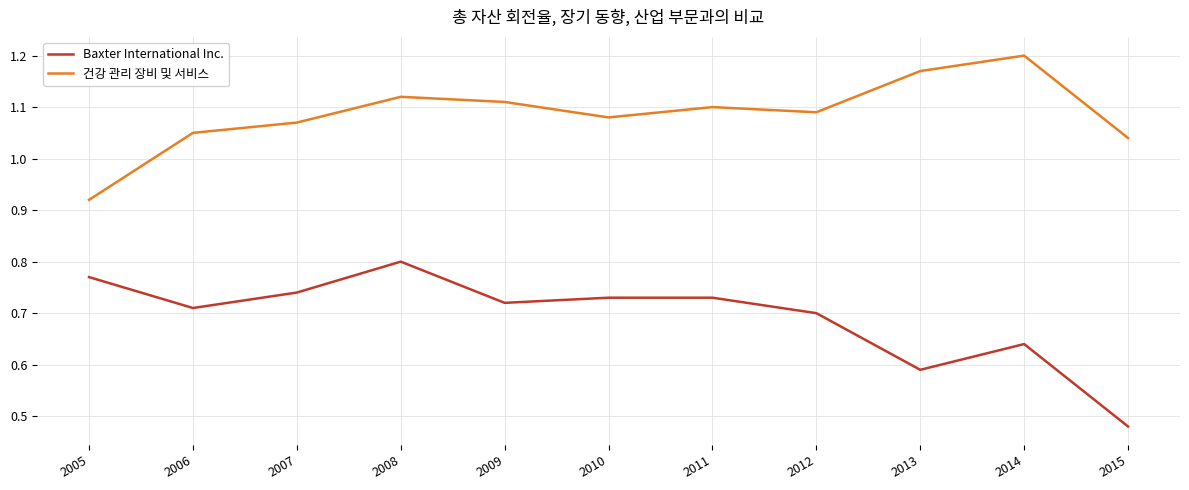

True or false: 건강 관리 장비 및 서비스 has a value of 1.6 at 2011.

False